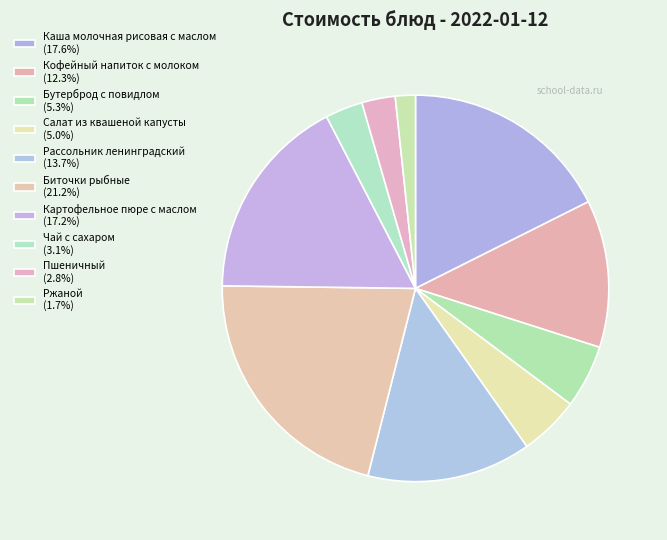

Count the number of slices in the pie.

10